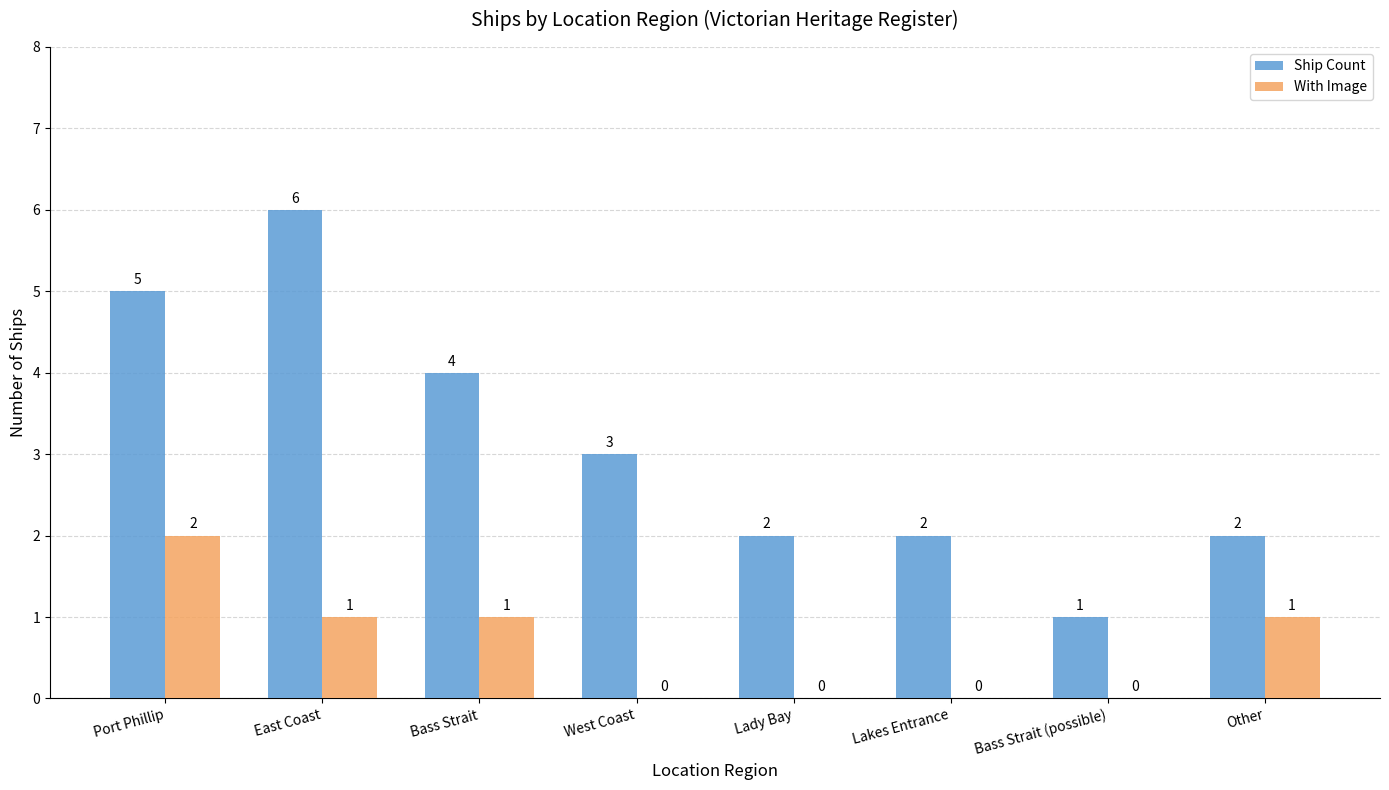

Where does the With Image series first go above 1?

Port Phillip